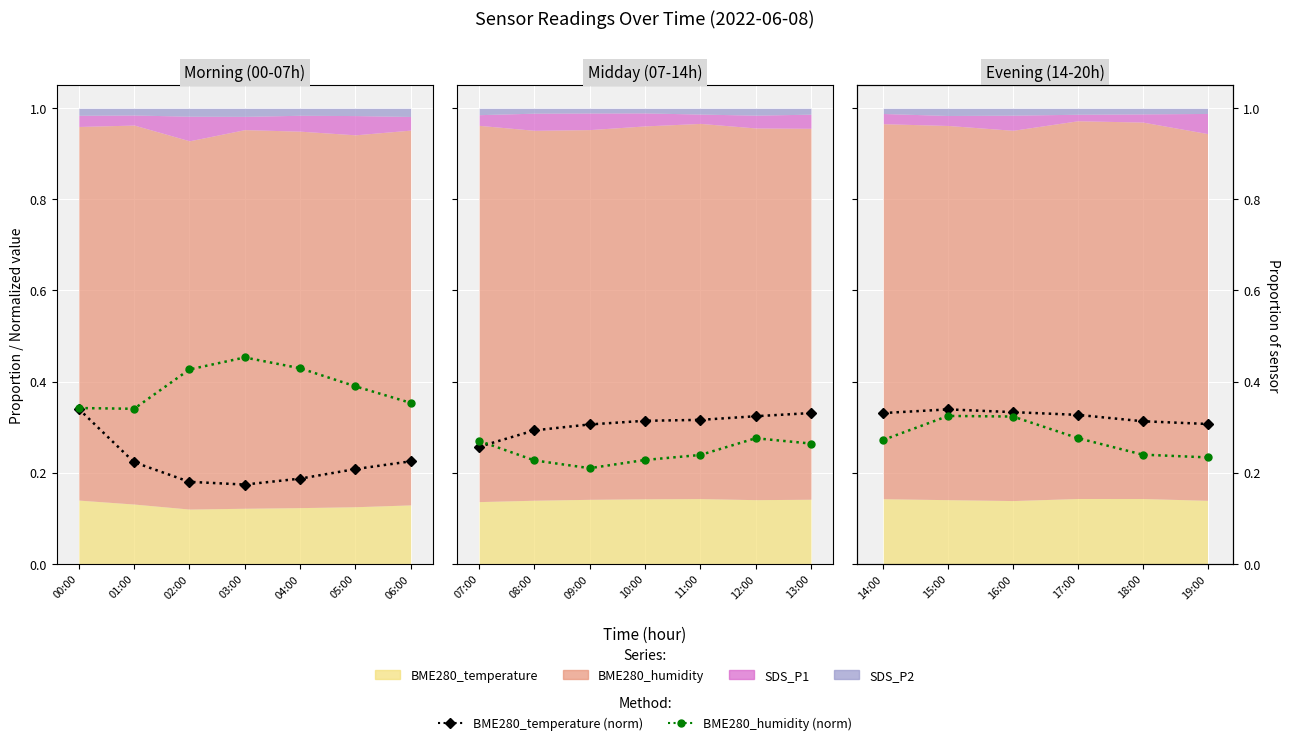

What position from the left is 16:00?

3